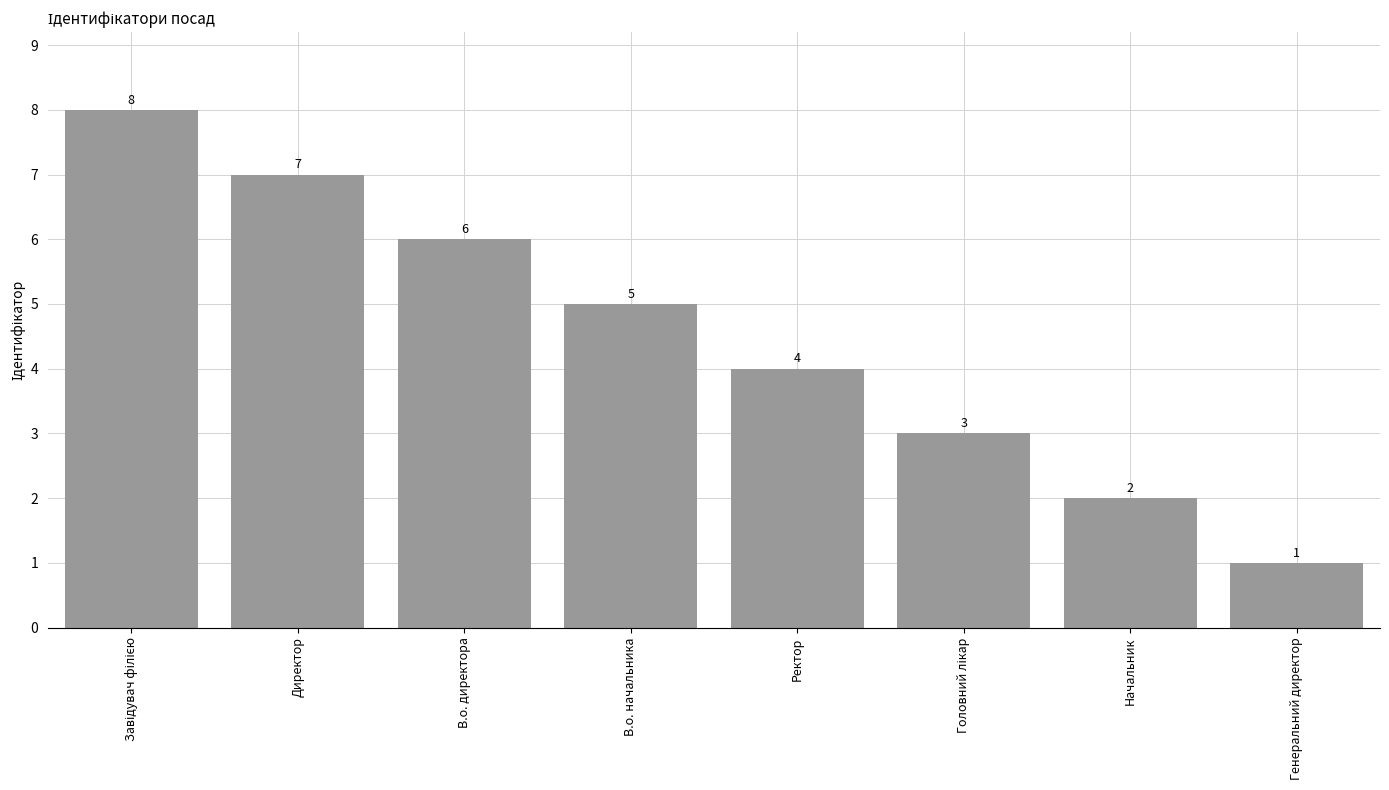

Is it true that the value at В.о. начальника is 5?

True